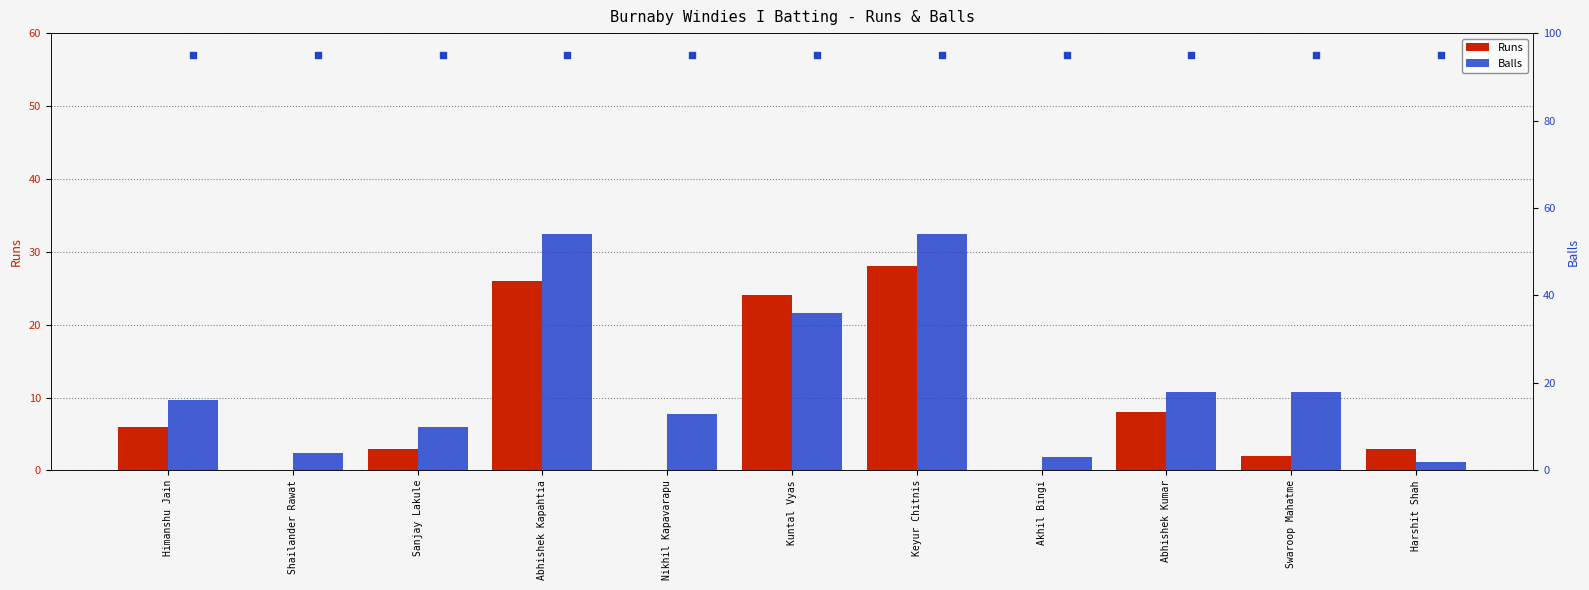

Which series has the widest spread of Y values?

Balls